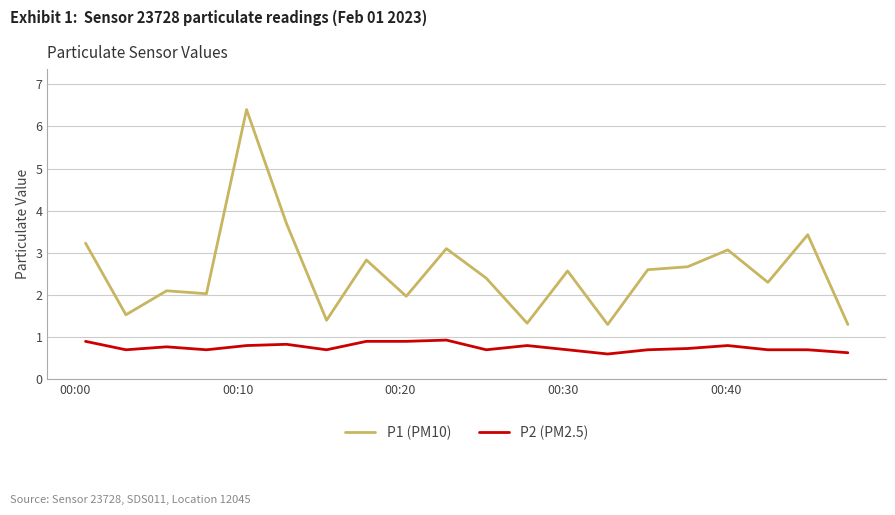

True or false: P2 (PM2.5) and P1 (PM10) intersect in this chart.

False